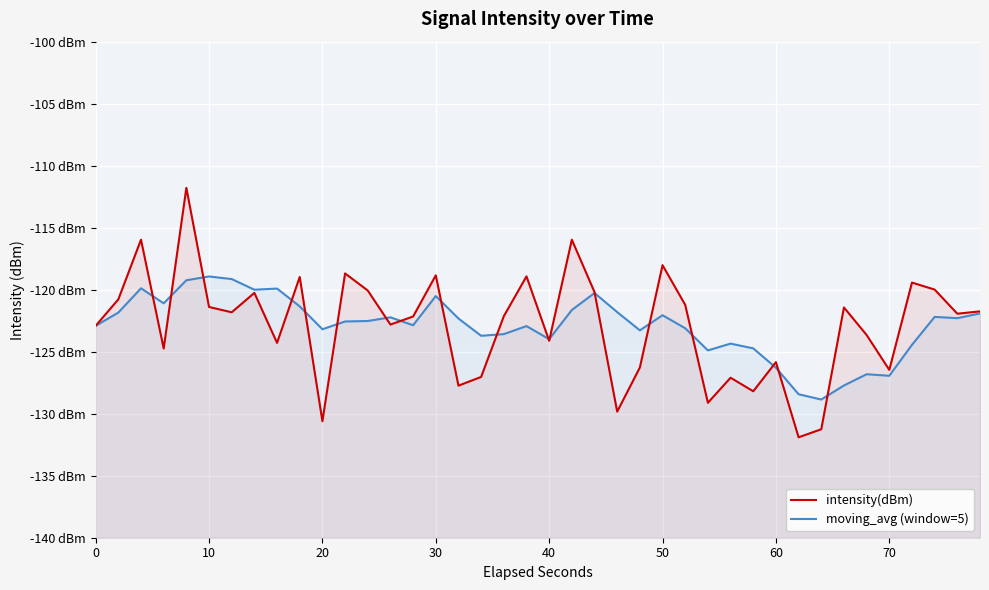

What is the difference between the second highest and minimum values in the intensity(dBm) series?

15.9